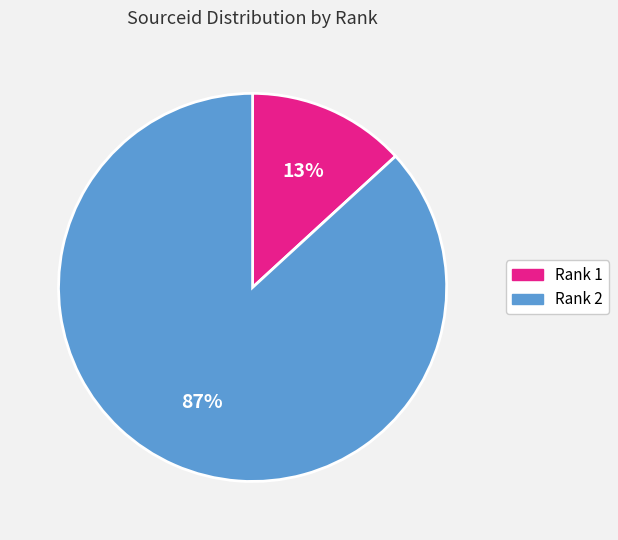

Count the number of slices in the pie.

2